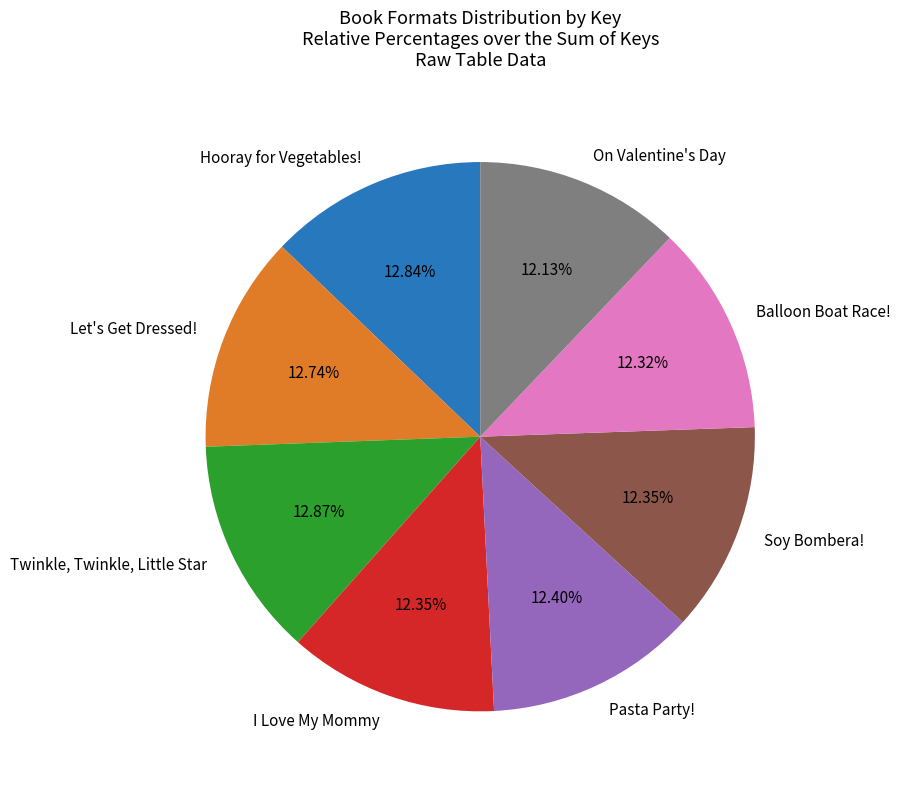

Does any single category account for the majority?

No